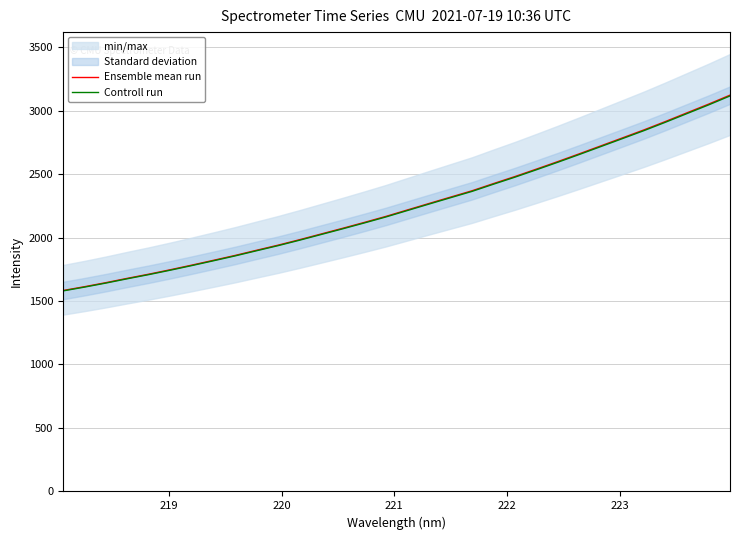

What is the lowest value of the Ensemble mean run series?

1582.6